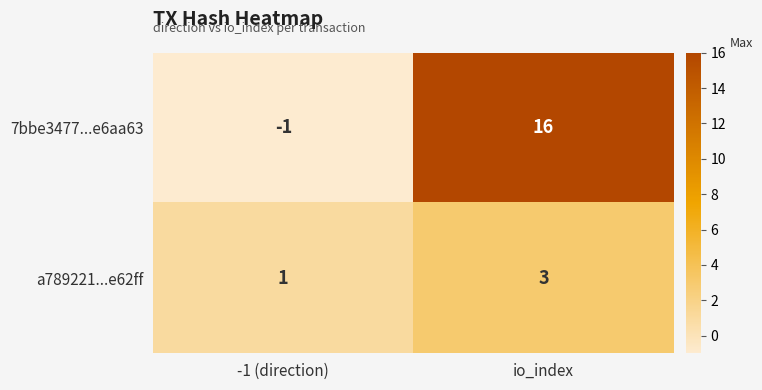

What is the sum of all a789221...e62ff values?

4